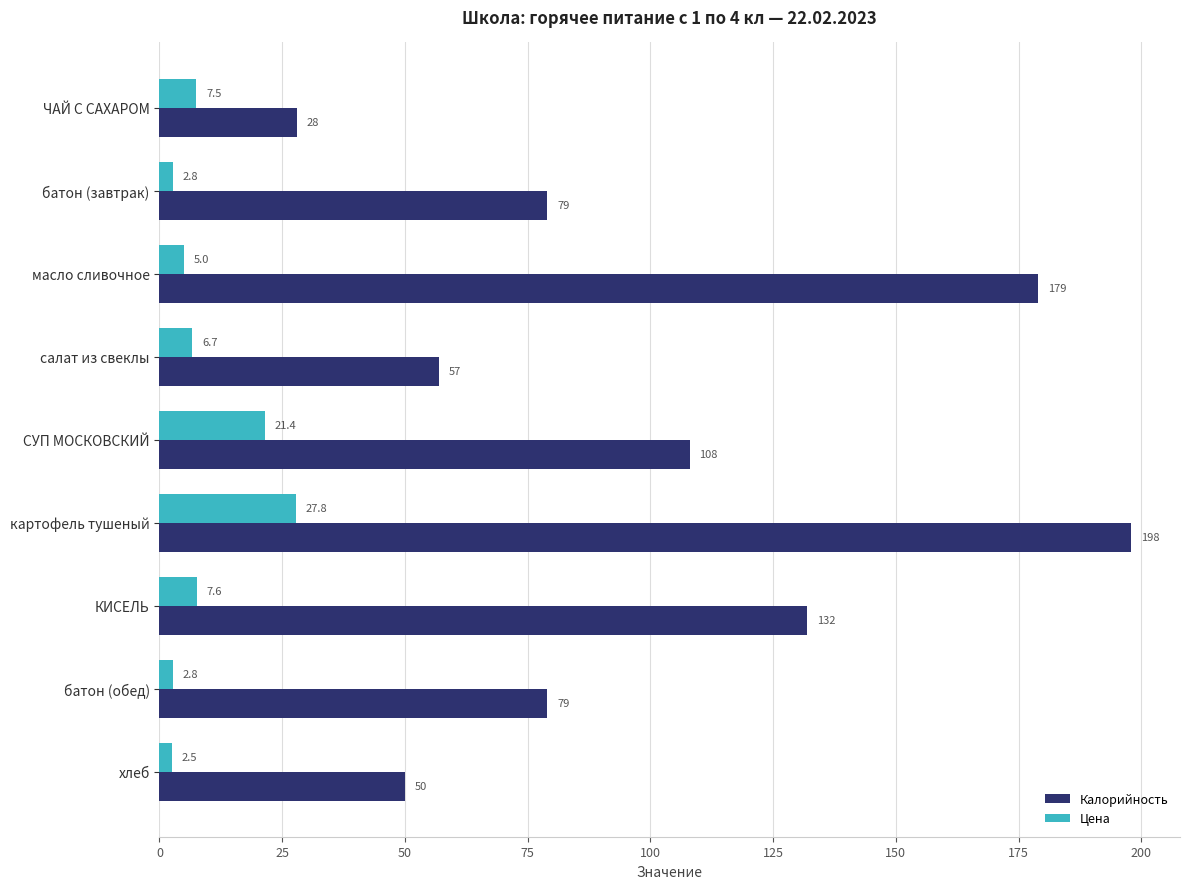

Which series has the largest range (max minus min)?

Калорийность